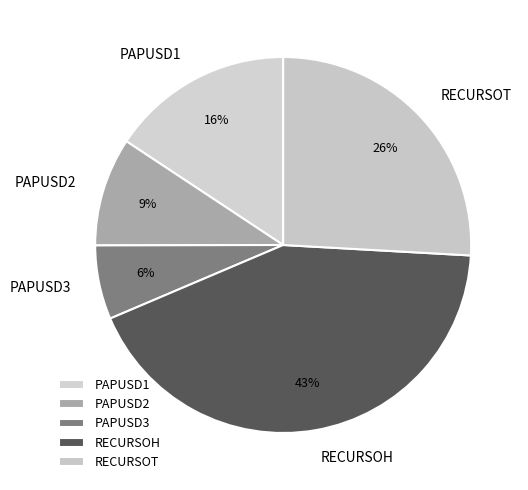

Combined, do PAPUSD2 and PAPUSD1 account for over 50%?

No